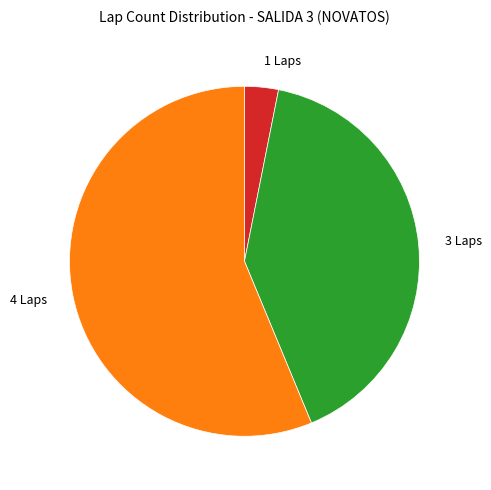

What is the largest slice in the pie chart?

4 Laps